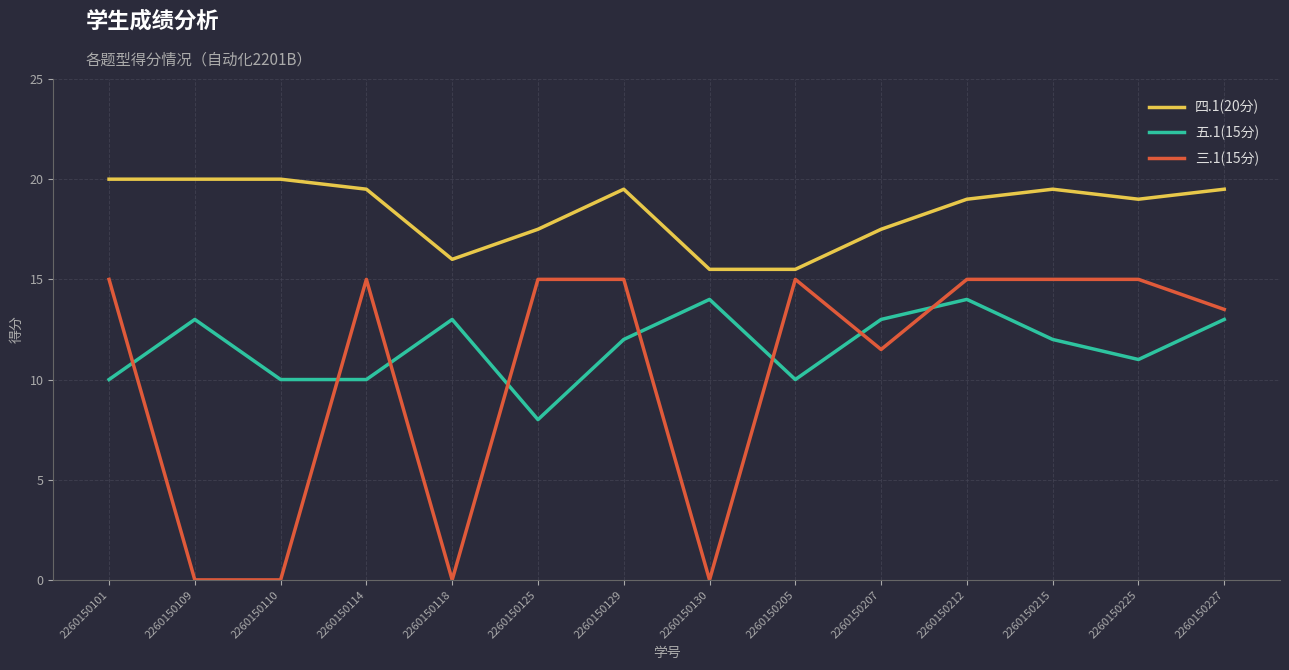

Reading left to right, list all the values displayed in this chart.

四.1(20分): 2260150101=20.0	2260150109=20.0	2260150110=20.0	2260150114=19.5	2260150118=16.0	2260150125=17.5	2260150129=19.5	2260150130=15.5	2260150205=15.5	2260150207=17.5	2260150212=19.0	2260150215=19.5	2260150225=19.0	2260150227=19.5
五.1(15分): 2260150101=10.0	2260150109=13.0	2260150110=10.0	2260150114=10.0	2260150118=13.0	2260150125=8.0	2260150129=12.0	2260150130=14.0	2260150205=10.0	2260150207=13.0	2260150212=14.0	2260150215=12.0	2260150225=11.0	2260150227=13.0
三.1(15分): 2260150101=15.0	2260150109=0.0	2260150110=0.0	2260150114=15.0	2260150118=0.0	2260150125=15.0	2260150129=15.0	2260150130=0.0	2260150205=15.0	2260150207=11.5	2260150212=15.0	2260150215=15.0	2260150225=15.0	2260150227=13.5